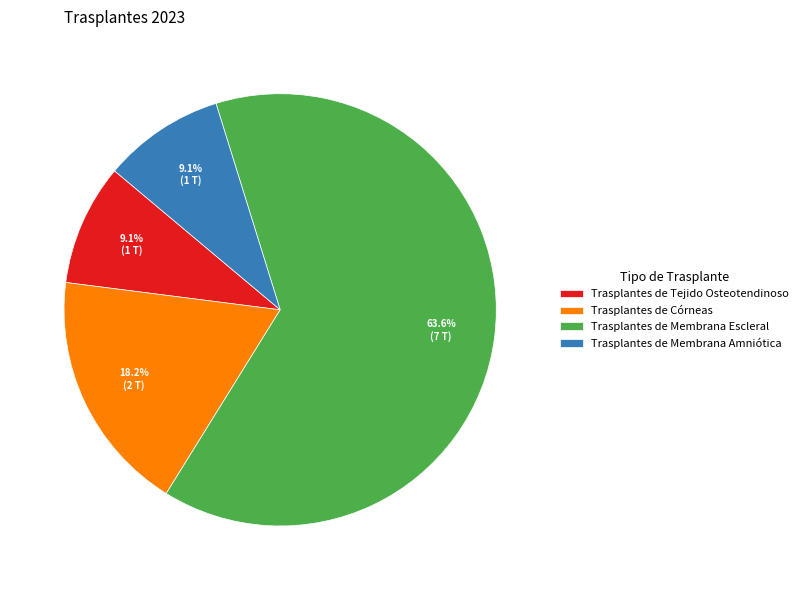

Which slice is the largest?

Trasplantes de Membrana Escleral